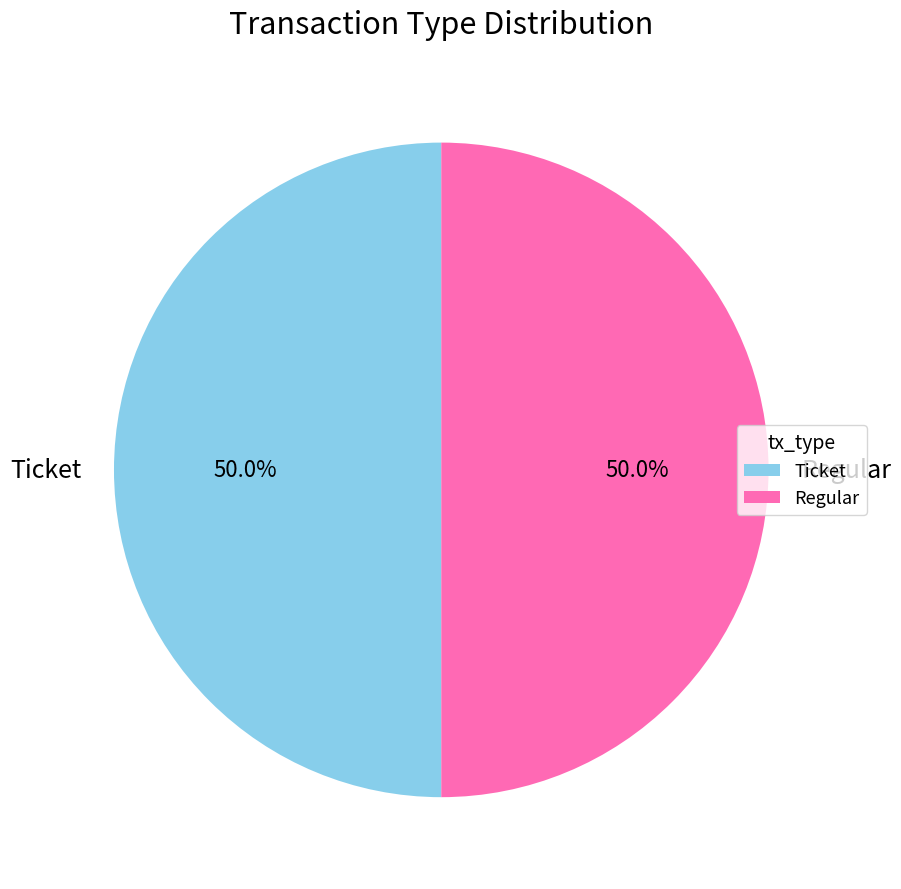

To the nearest percent, what is the difference between the Regular and Ticket slice percentages?

0%